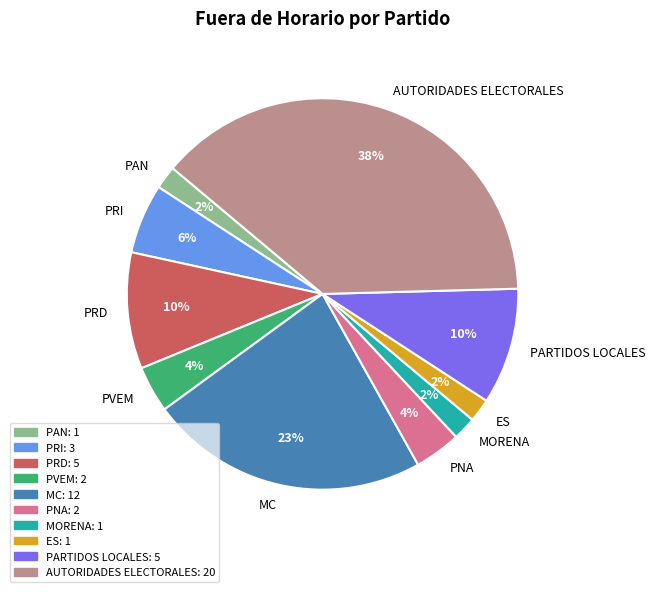

Combined, do AUTORIDADES ELECTORALES and PNA account for over 50%?

No